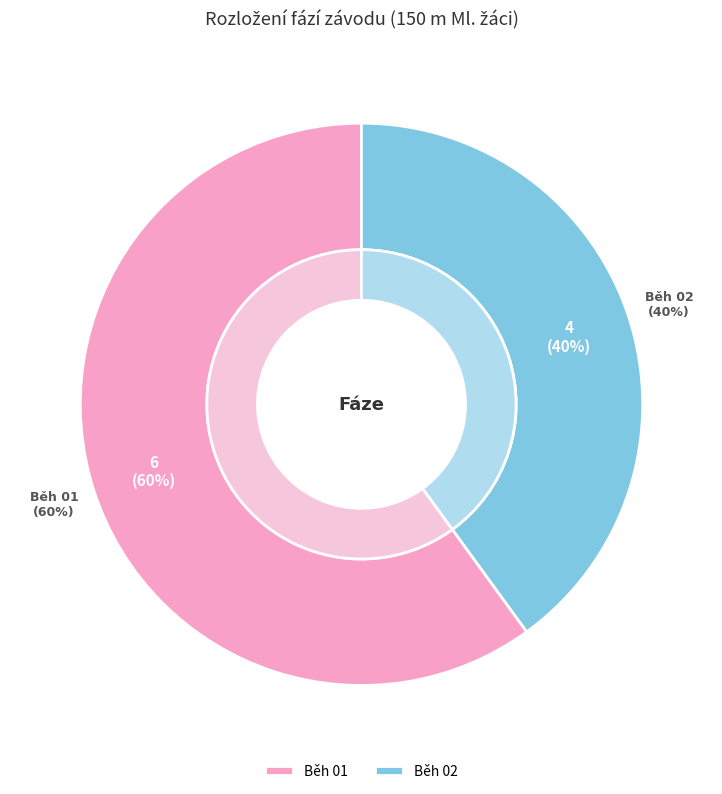

To the nearest percent, what percentage of the pie is Běh 02?

40%